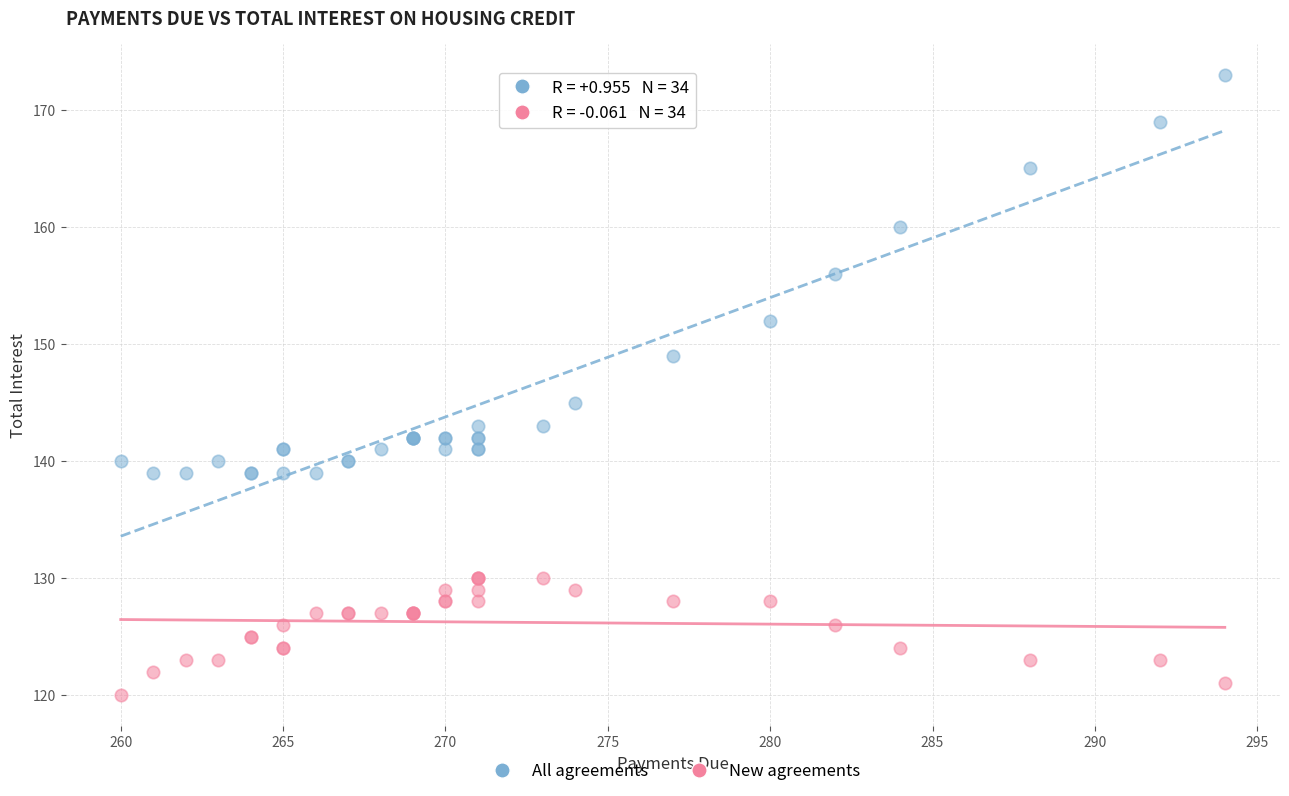

Which series contains the highest Y value?

All agreements